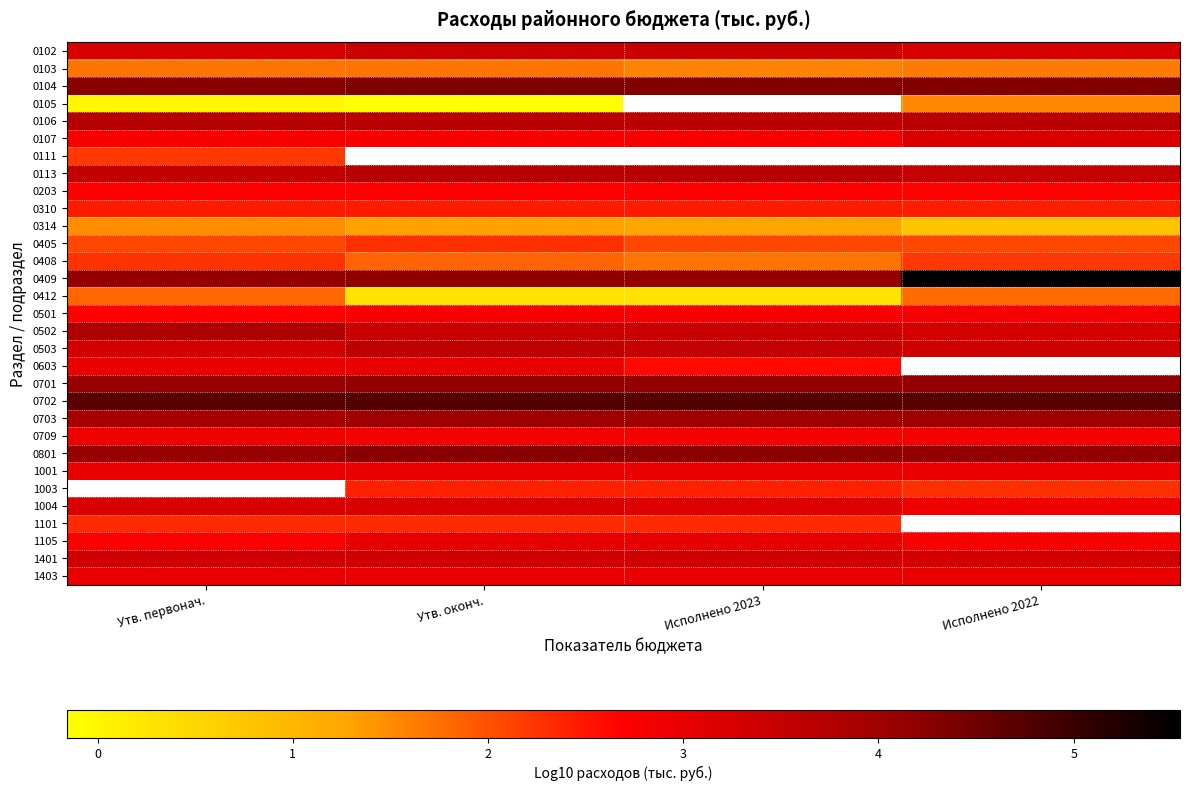

Which series has the largest total across all categories?

0702